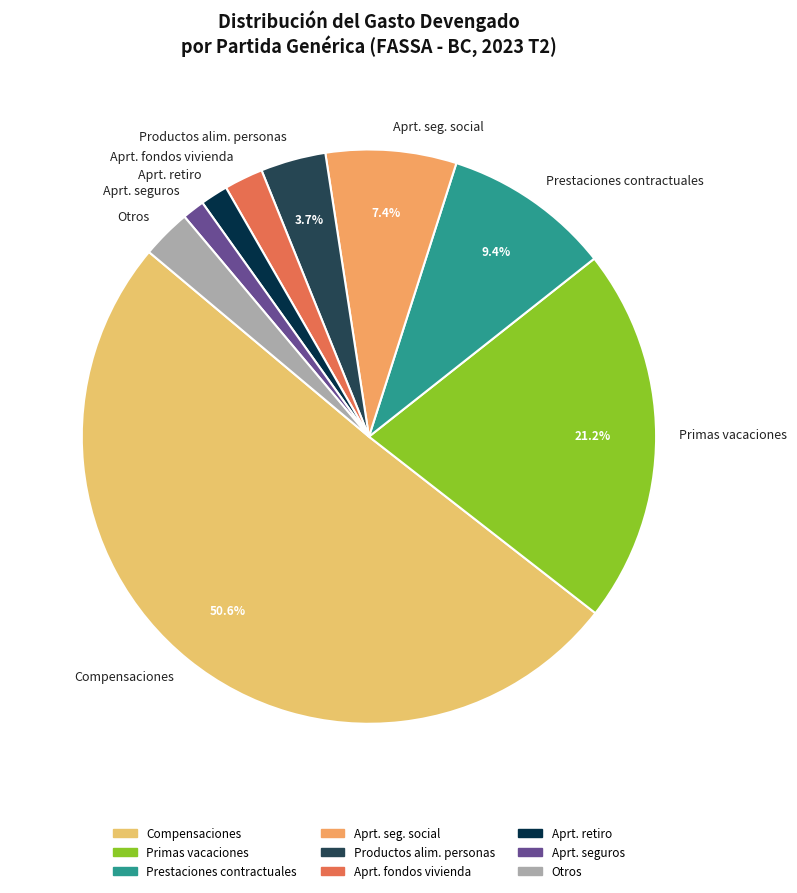

Which category accounts for the majority?

Compensaciones